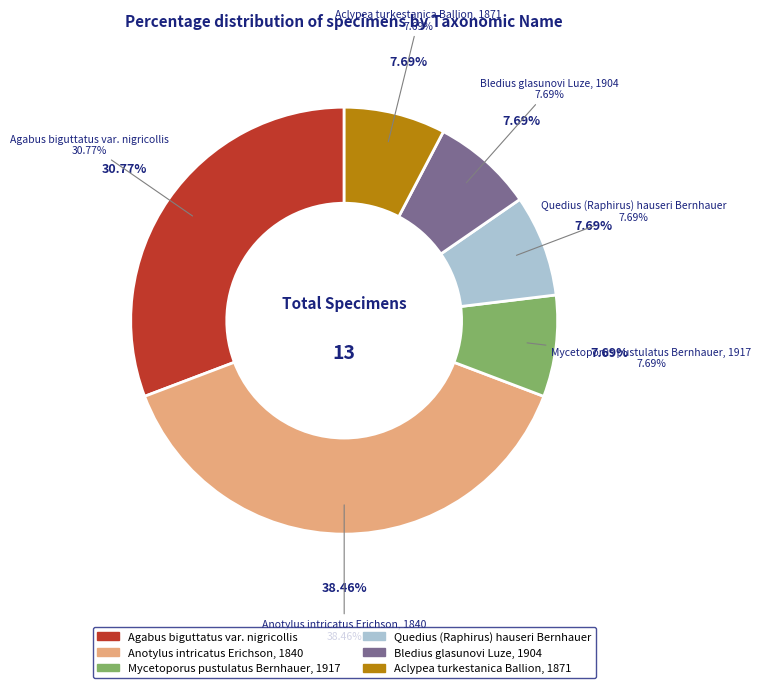

What is the change in value from Anotylus intricatus Erichson, 1840 to Bledius glasunovi Luze, 1904?

-4